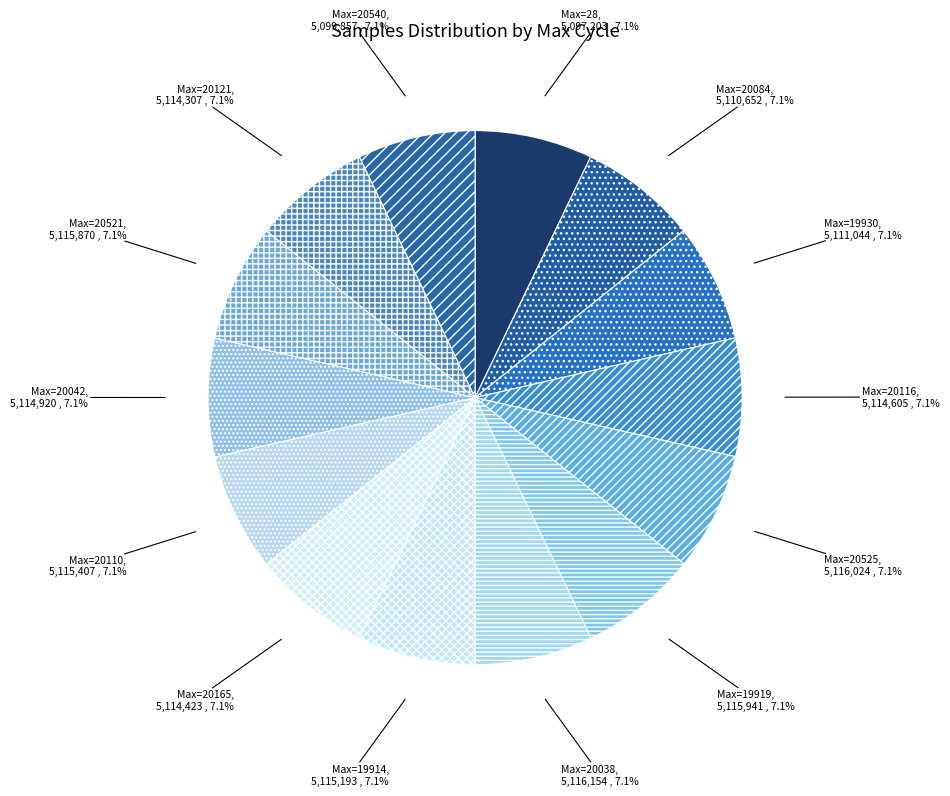

What is the smallest slice in the pie chart?

28